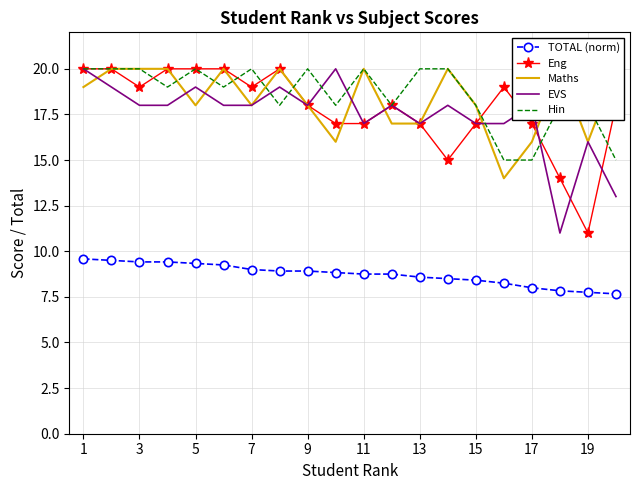

What is the spread (max minus min) of values at 13?

11.0